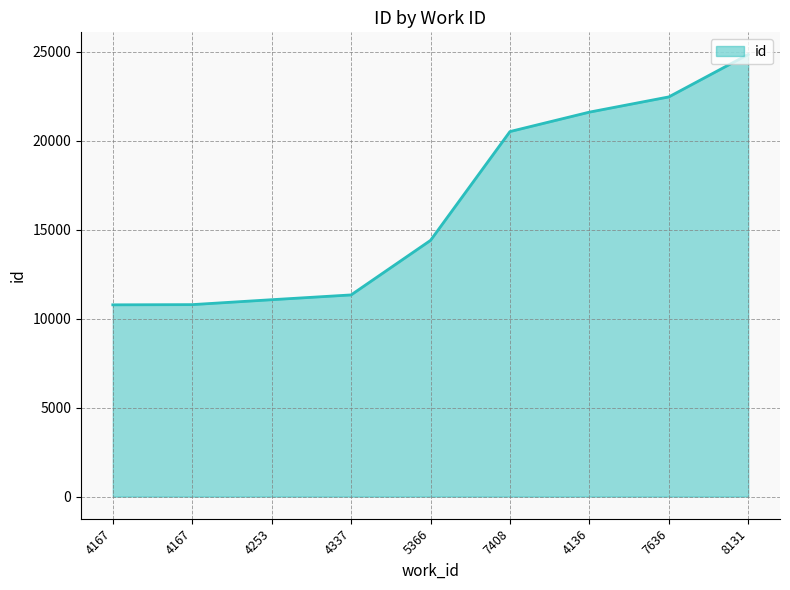

Does the chart display data point markers on the line(s)?

No